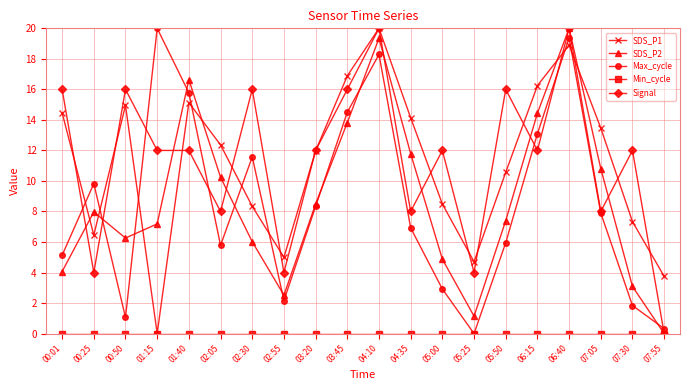

True or false: SDS_P1 and Max_cycle cross at least once.

True